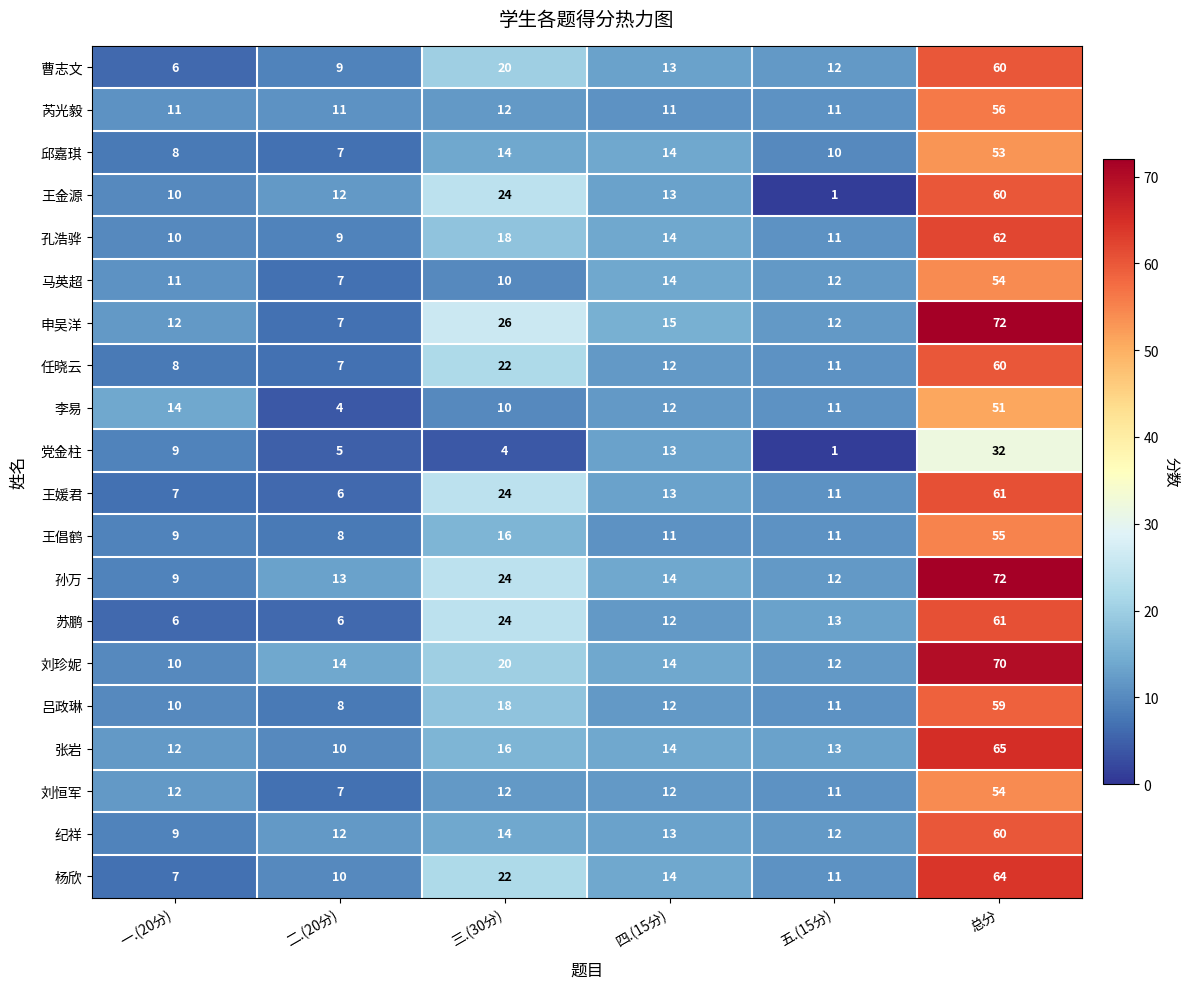

List the labels in order of 党金柱 value, smallest first.

五.(15分), 三.(30分), 二.(20分), 一.(20分), 四.(15分), 总分